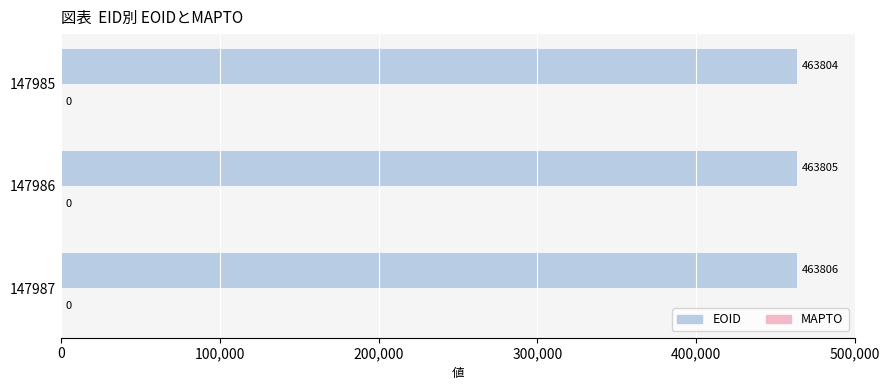

Rank the categories by value from highest to lowest.

147987, 147986, 147985